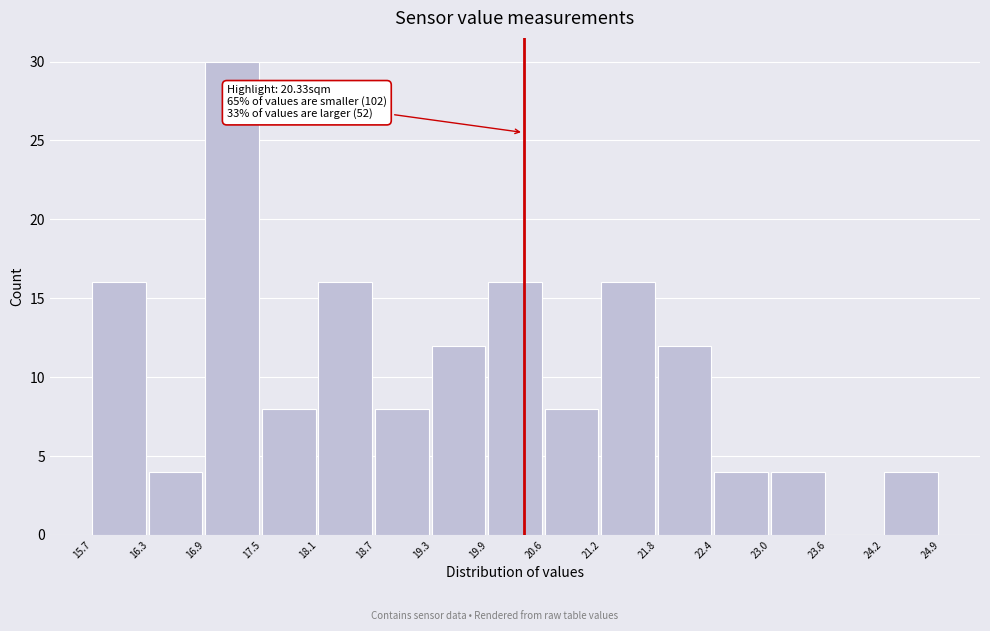

Which range on the x-axis has the tallest bar?

16.9 to 17.5